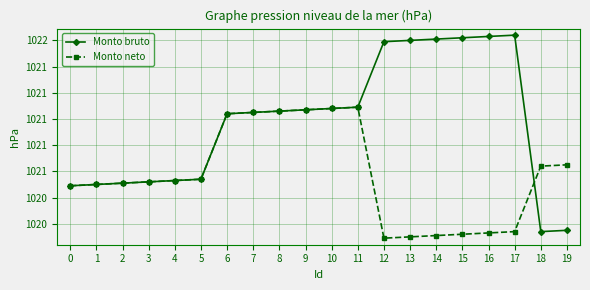

Is this an area chart (filled region under the line)?

No